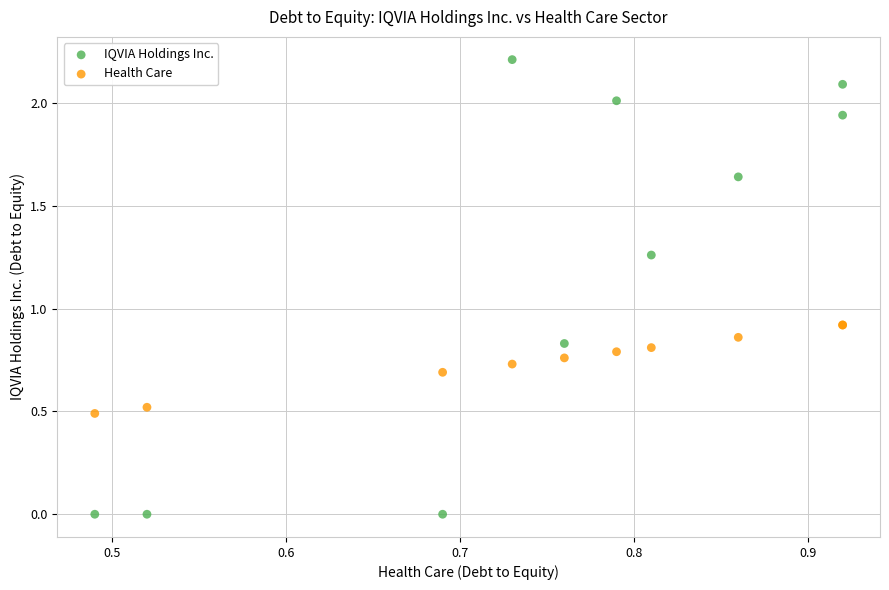

What are all the series names shown in the legend?

IQVIA Holdings Inc., Health Care